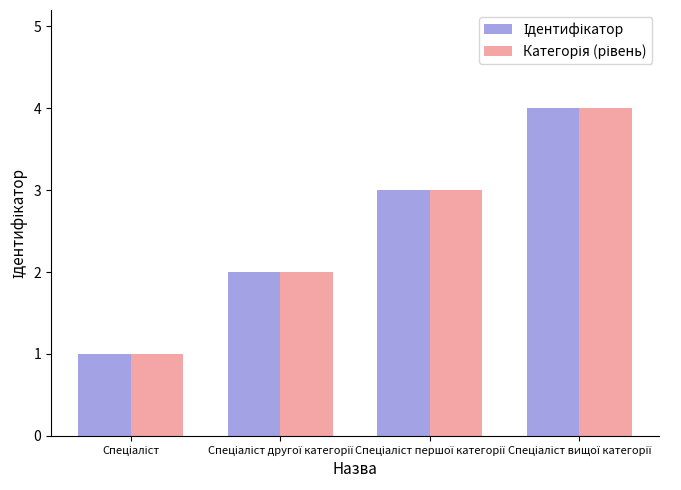

What position from the right is Спеціаліст?

4